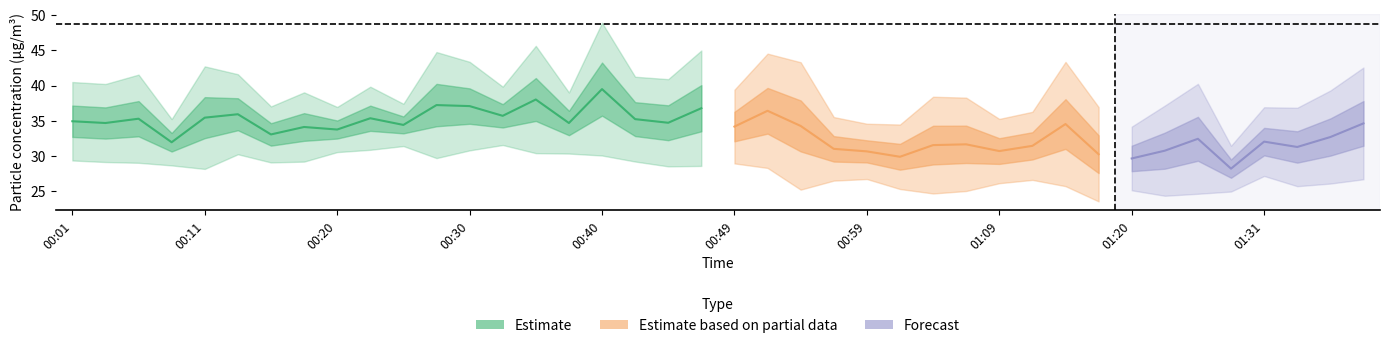

Does the chart display data point markers on the line(s)?

No